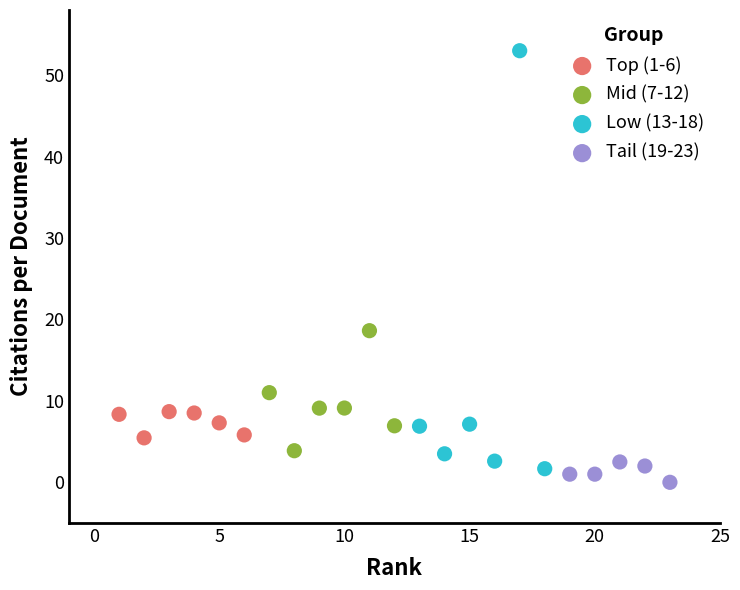

Which series contains the highest Y value?

Low (13-18)